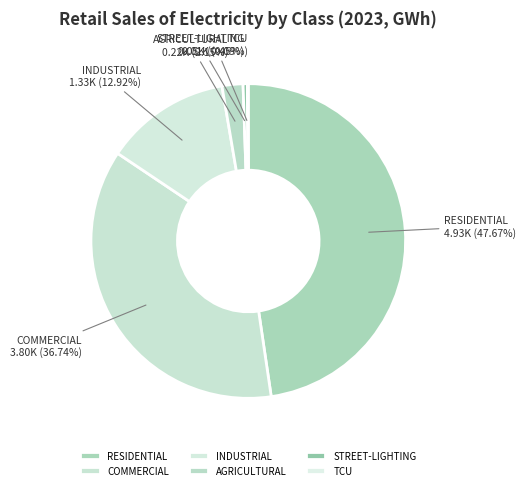

Is there any slice that represents more than half of the pie?

No